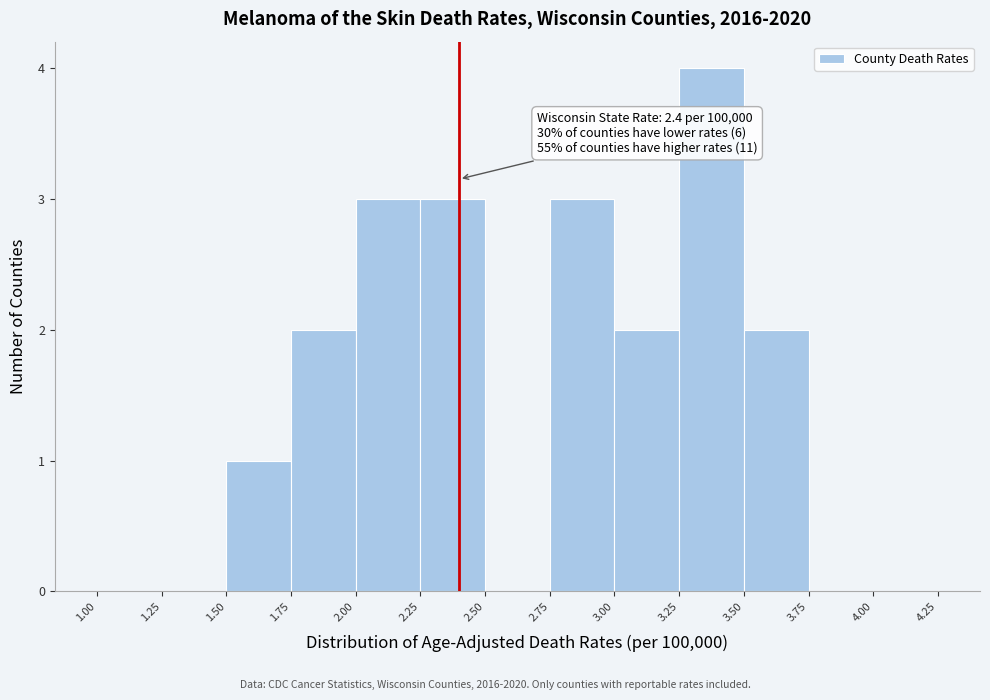

Over which range of the x-axis is the bar tallest?

3.25 to 3.50